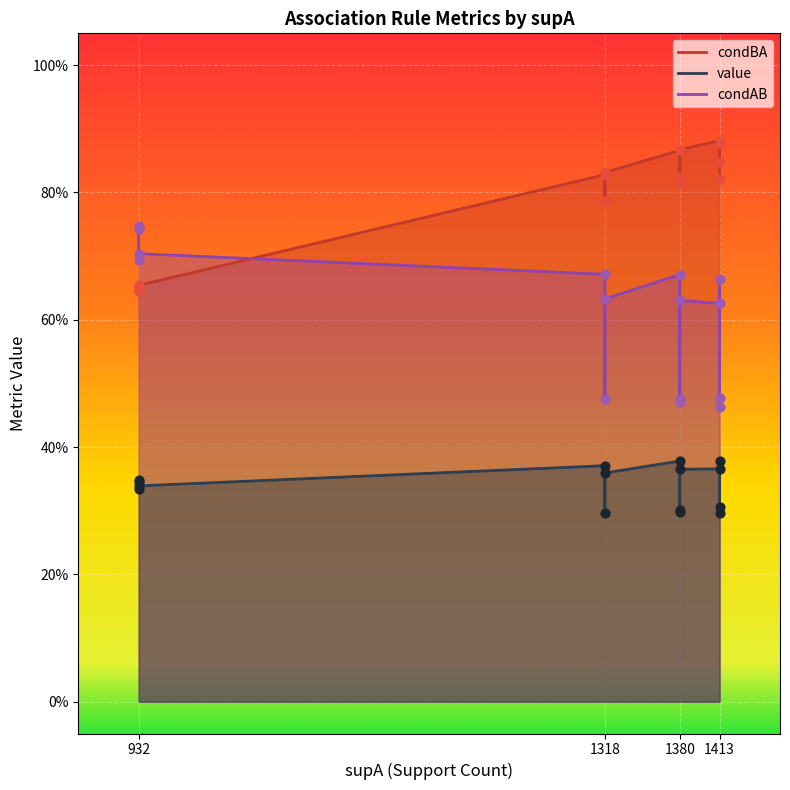

What are all the series names shown in the legend?

value, condAB, condBA